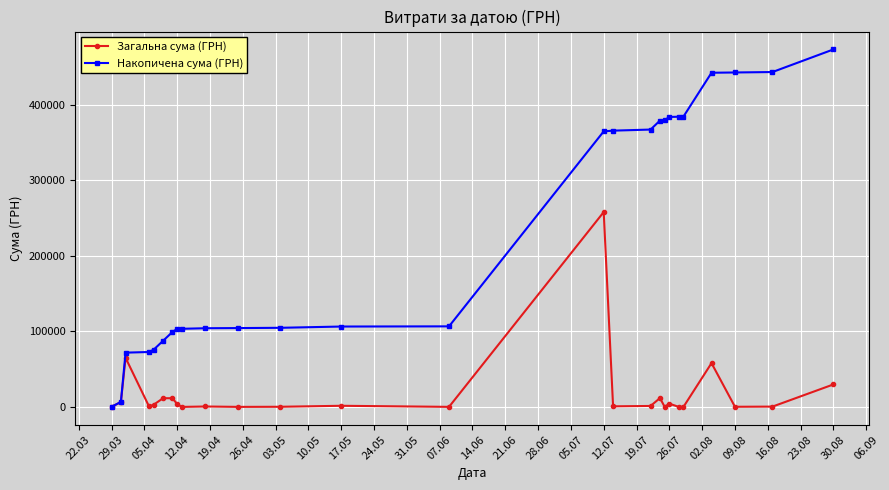

Rank the series by their maximum value, from lowest to highest.

Загальна сума (ГРН), Накопичена сума (ГРН)